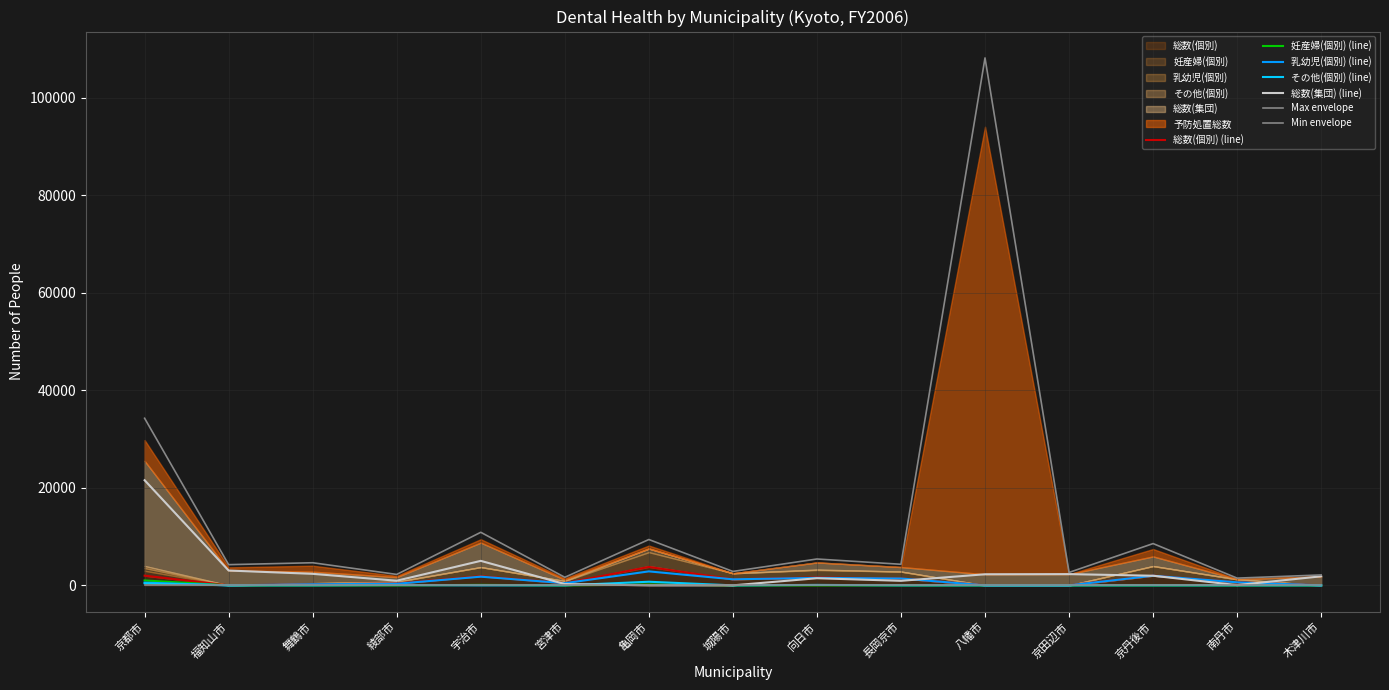

What is the value of the 総数(個別) point at the 4th from the left?

376